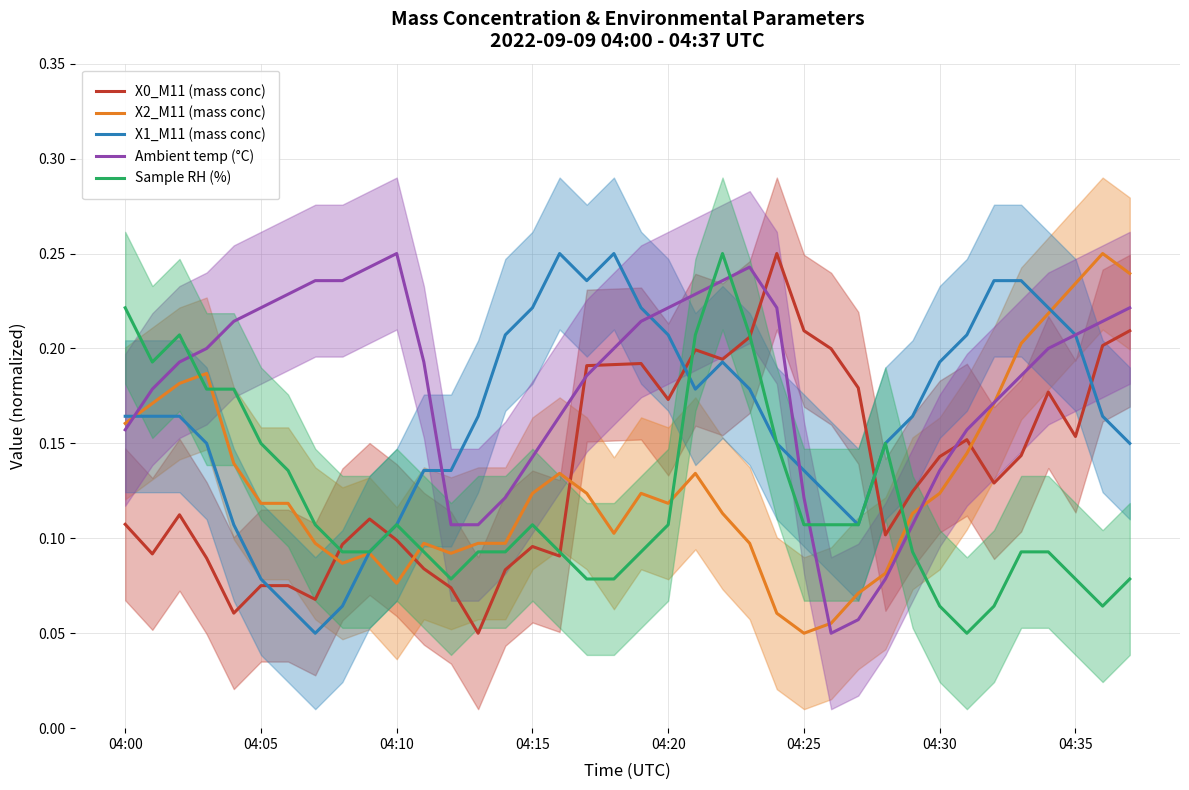

How many intersections are there between Sample RH (%) and Ambient temp (°C)?

5